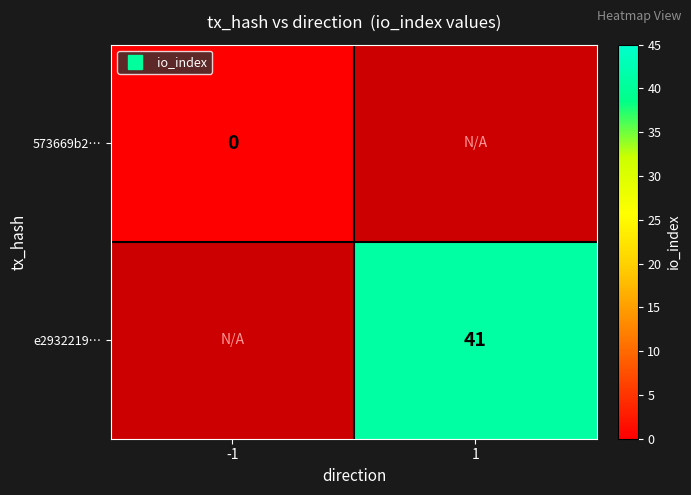

List the labels in order of 573669b2… value, smallest first.

-1, 1